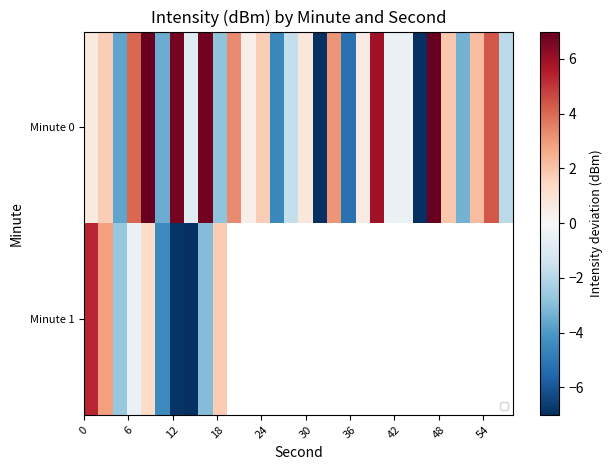

How many categories are shown in the chart?

30